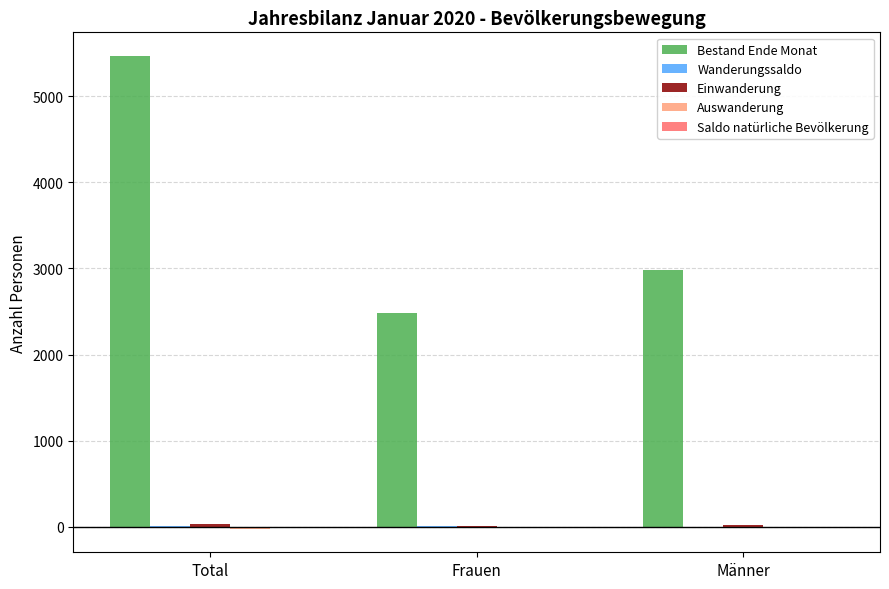

How many data points does each series have?

3